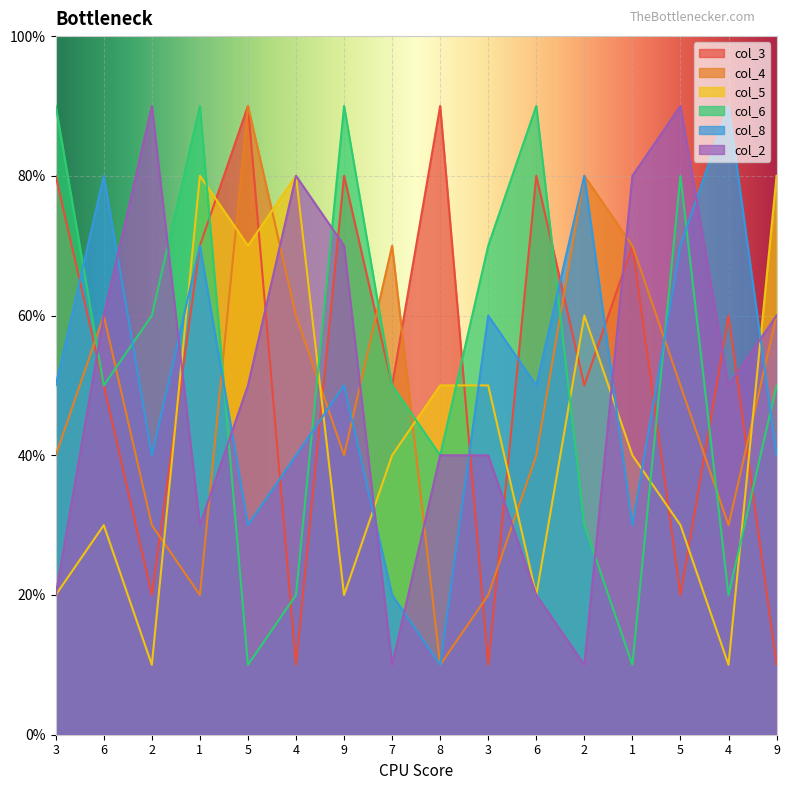

At which label does col_5 reach its minimum?

2